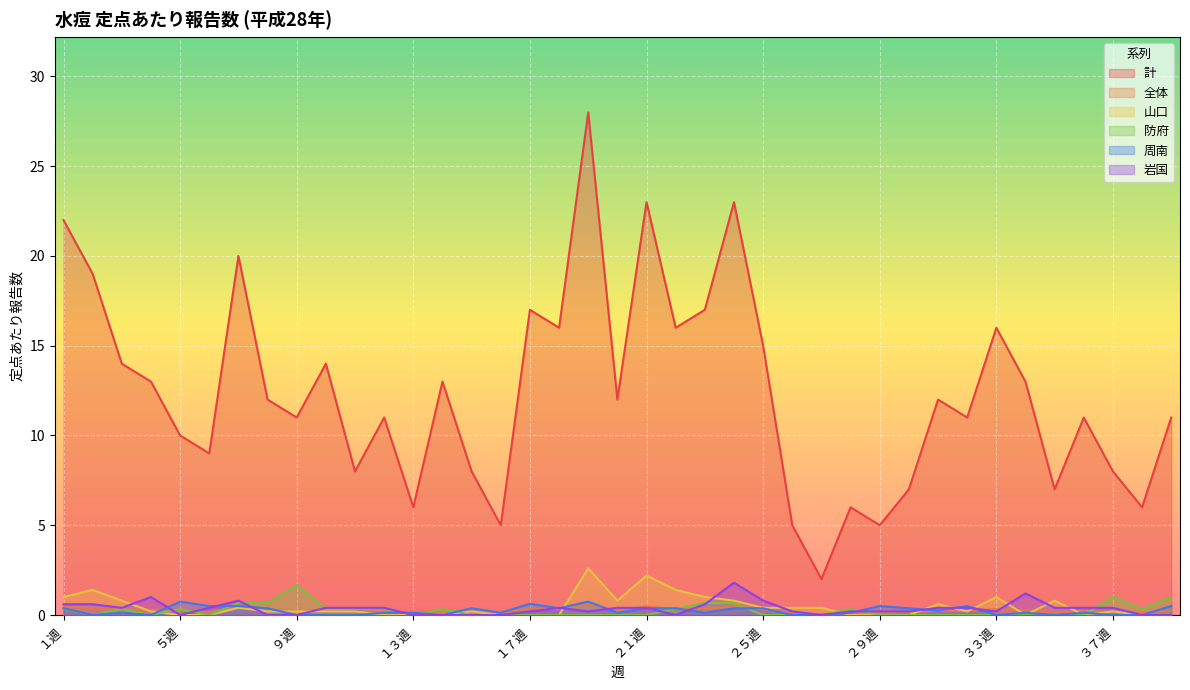

What is the spread (max minus min) of values at ７週?

19.6